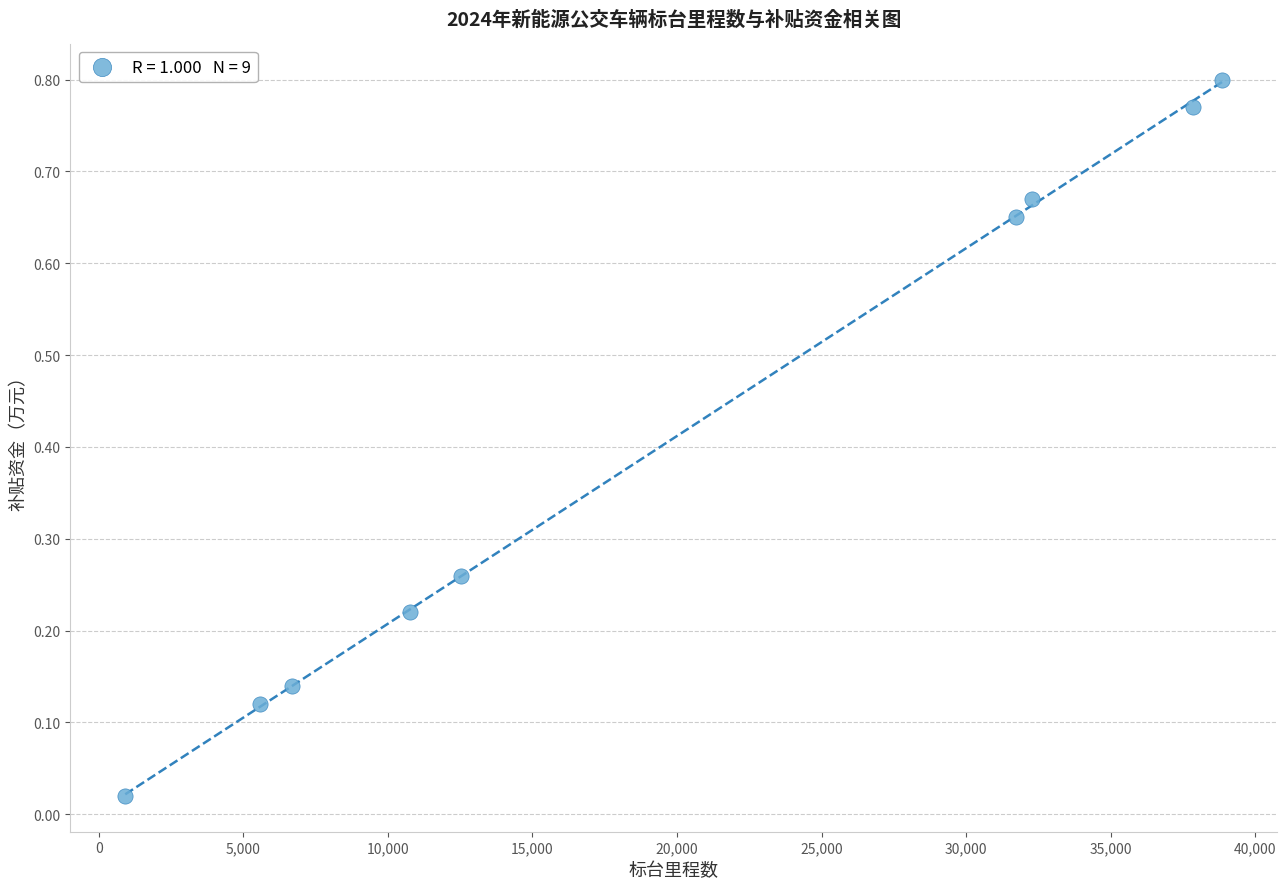

What is the average Y value?

0.4